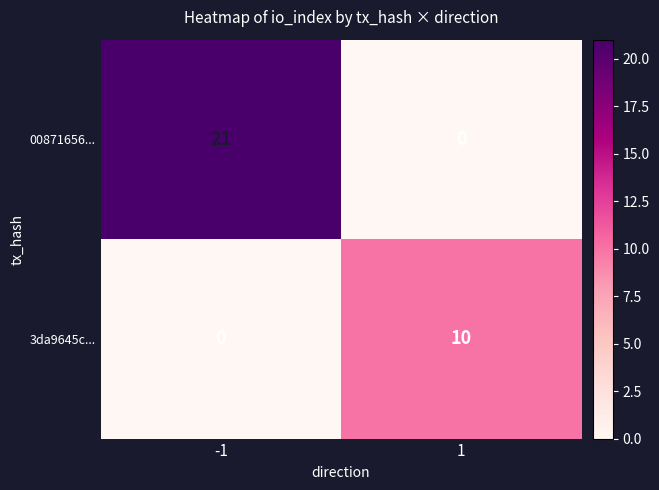

What is the sum of the 00871656... values at -1 and 1?

21